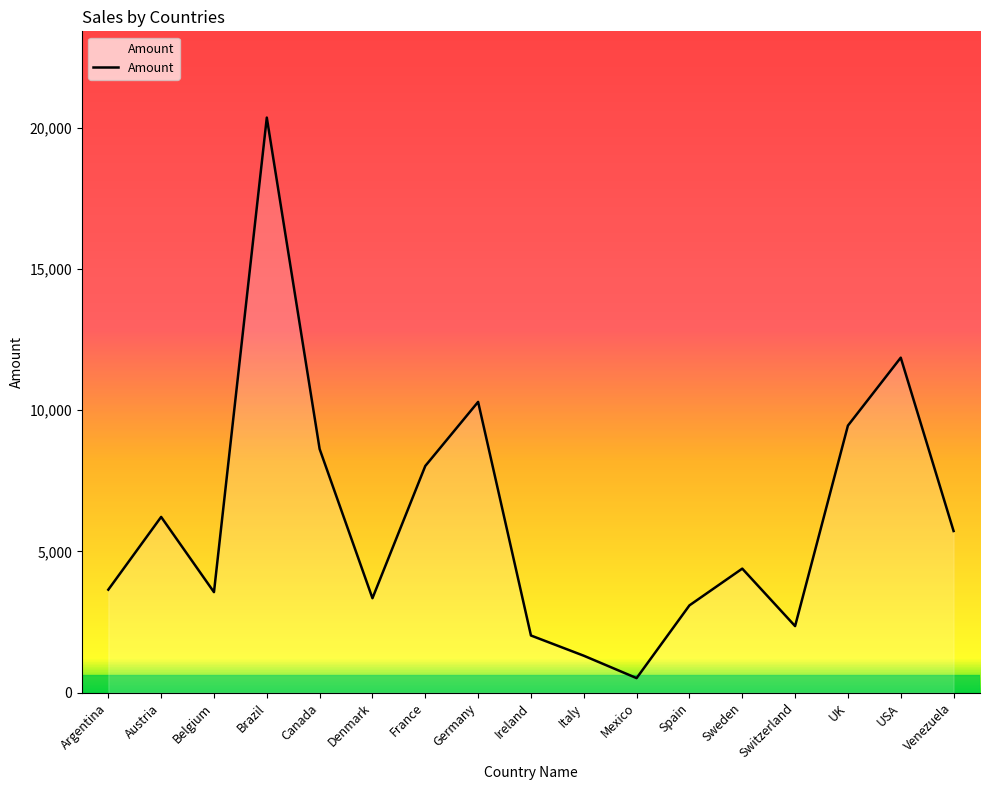

How many interior local valleys (lower than both neighbors) does the data have?

4